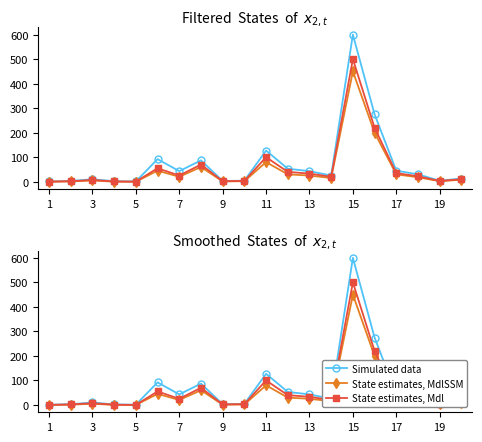

What is the difference between the State estimates, MdlSSM values at 9 and 19?

1